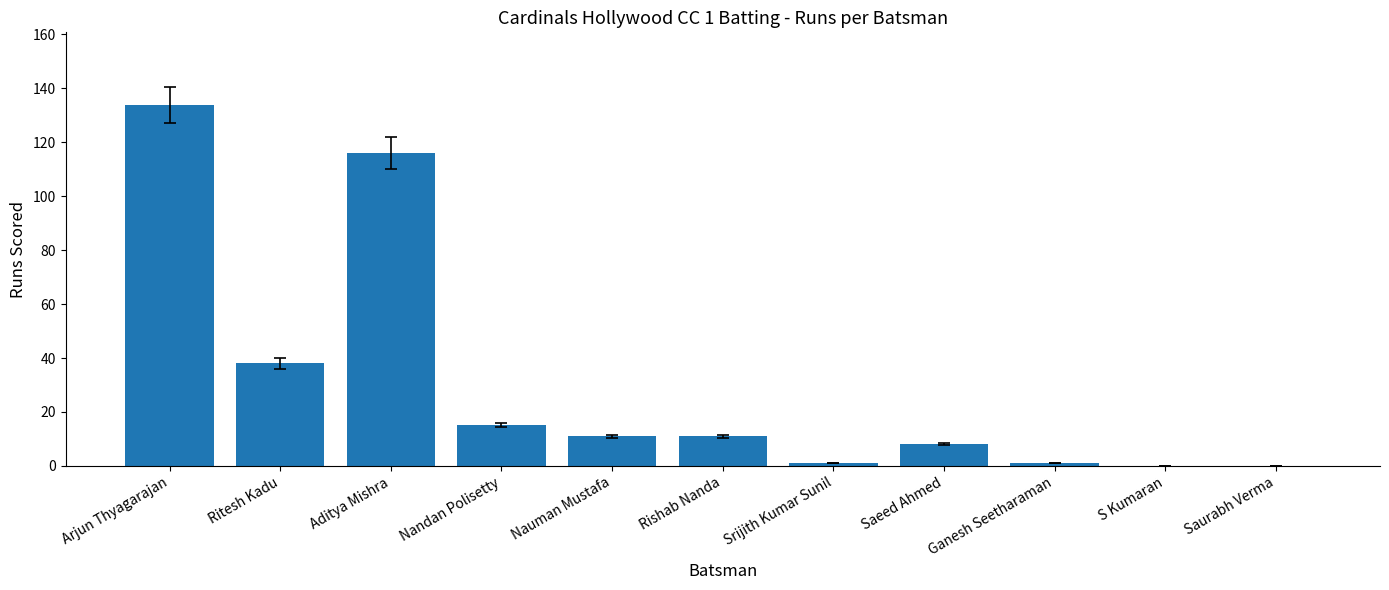

What is the approximate value at Aditya Mishra?

116